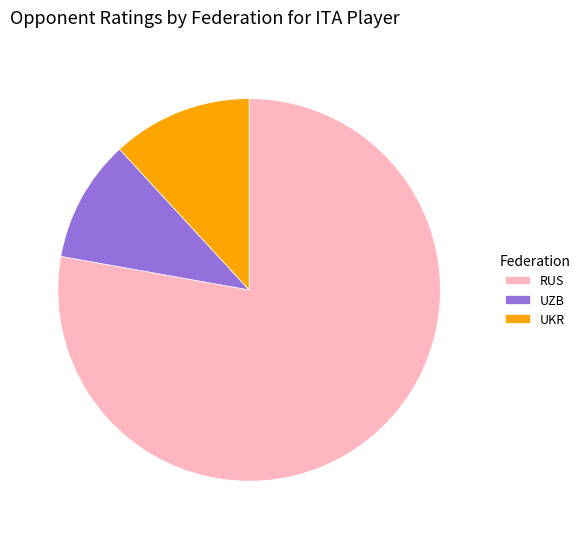

Rank the categories by value from highest to lowest.

RUS, UKR, UZB